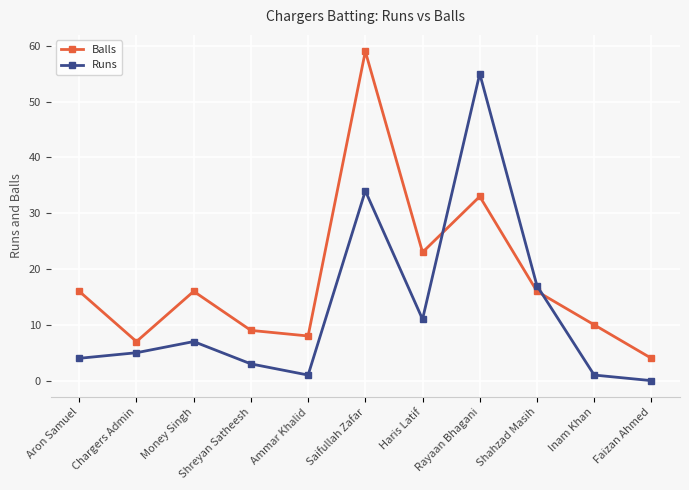

What is the label of the 3rd point from the left?

Money Singh